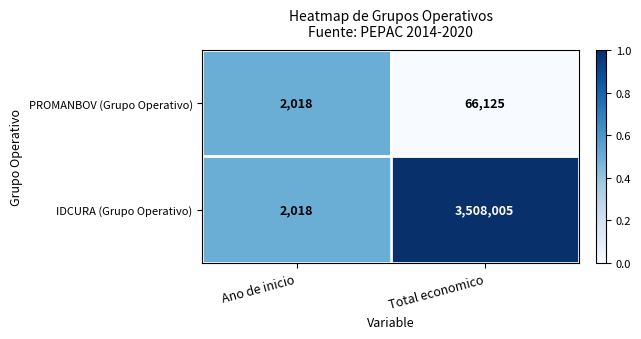

Reading left to right, what are all the values shown in this chart?

PROMANBOV (Grupo Operativo): Ano de inicio=2018	Total economico=66125
IDCURA (Grupo Operativo): Ano de inicio=2018	Total economico=3508005